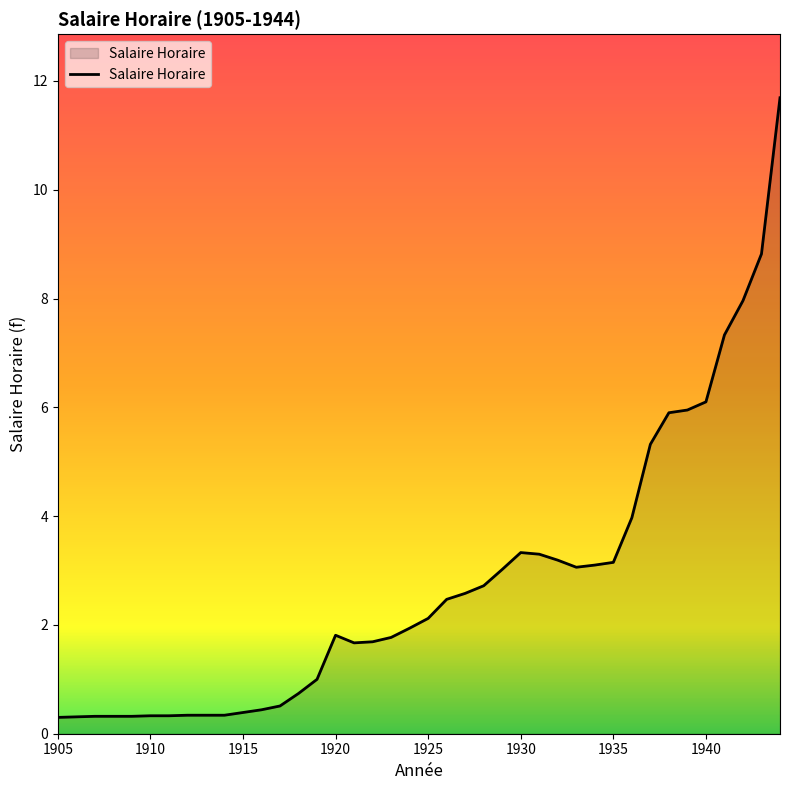

How many categories are shown in the chart?

40